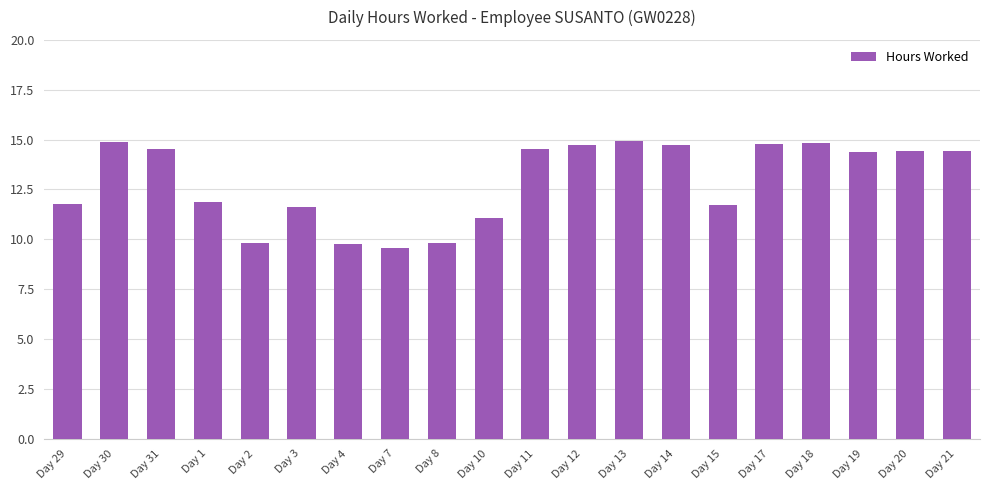

The chart shows a value of 19.8 at Day 12. True or false?

False